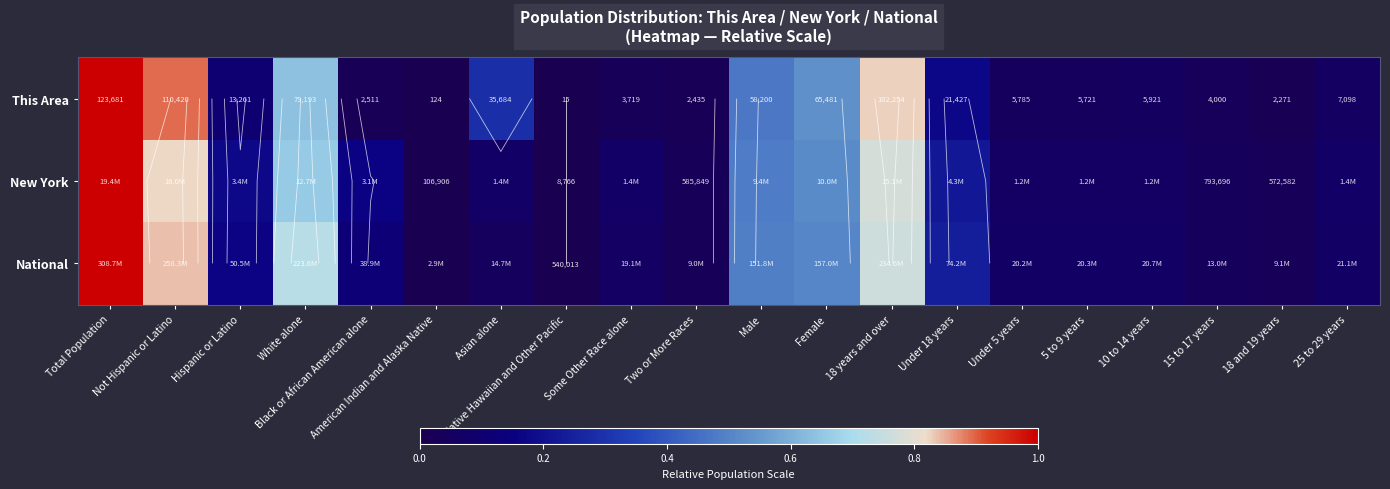

How many positive values does the National series have?

19